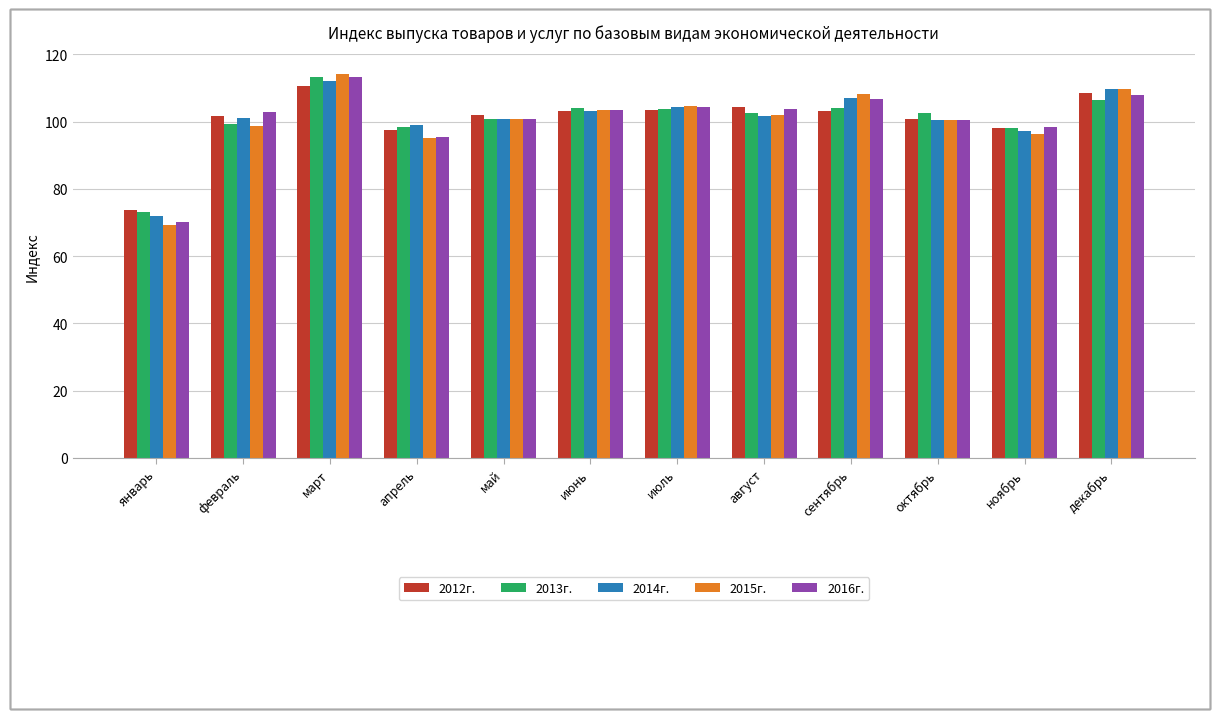

What is the sum of the 2015г. values at ноябрь and декабрь?

206.1